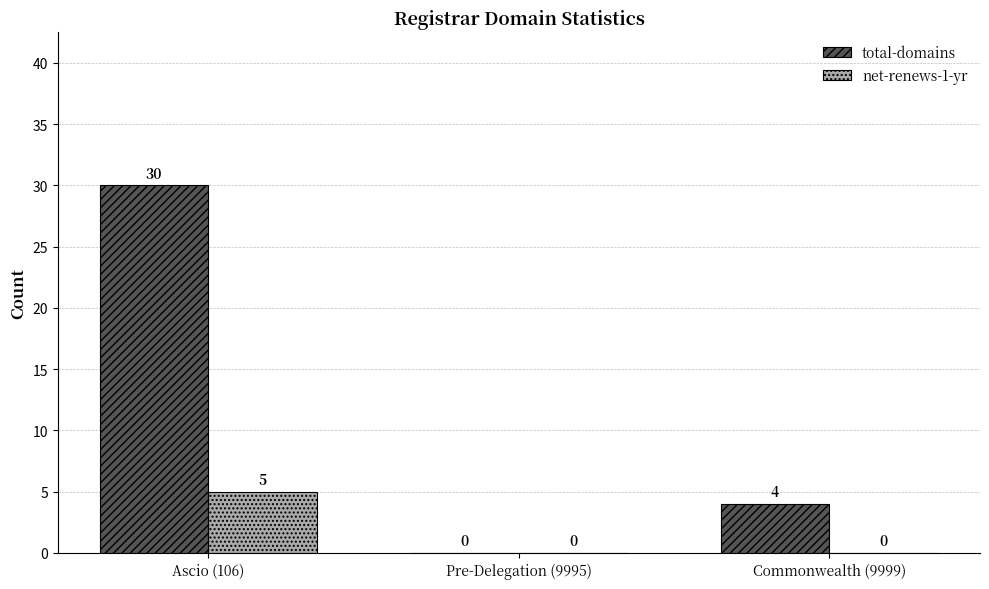

The value of total-domains at Commonwealth (9999) is 4. True or false?

True